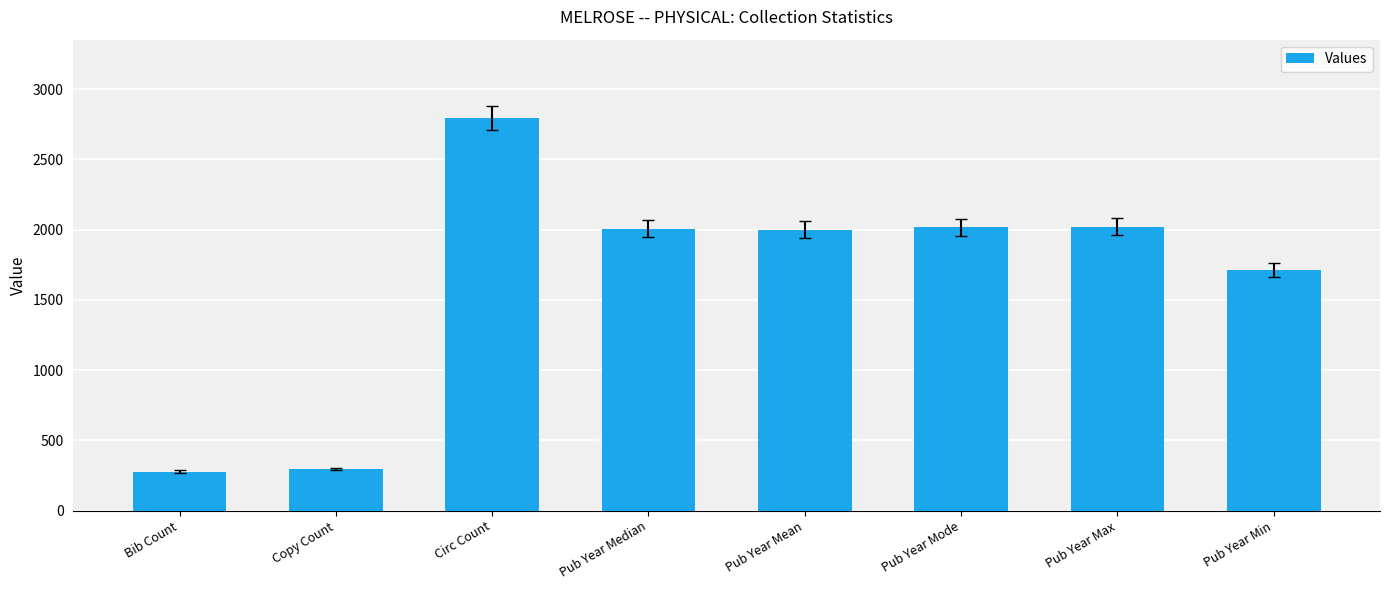

Which category has the highest value across all series?

Circ Count